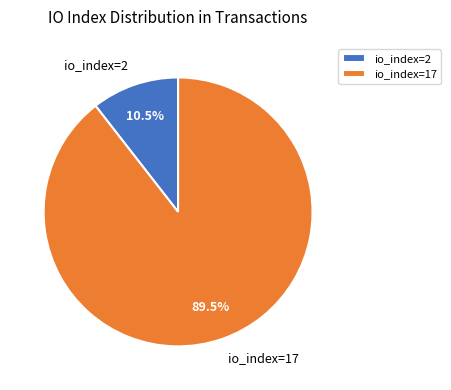

What is the smallest slice in the pie chart?

io_index=2